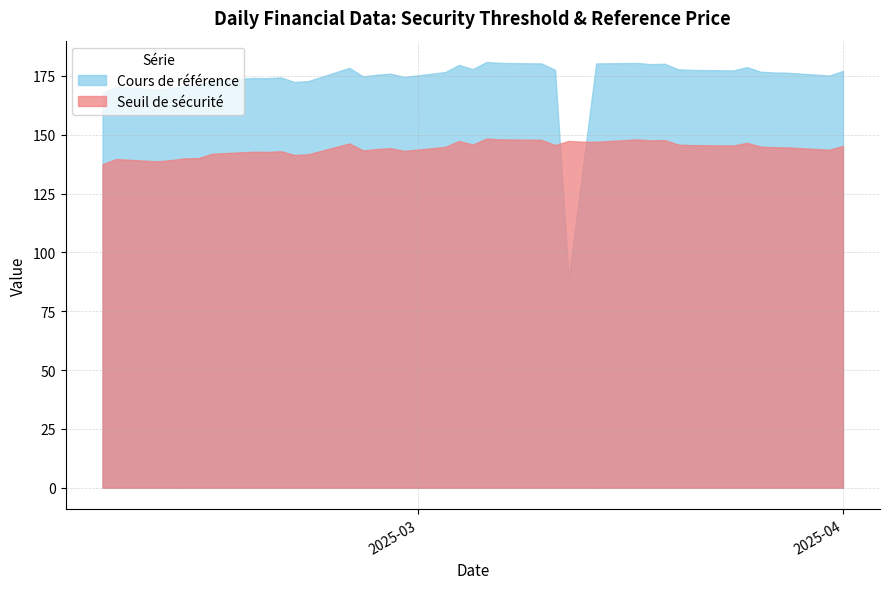

How many positive values does the Cours de référence series have?

37